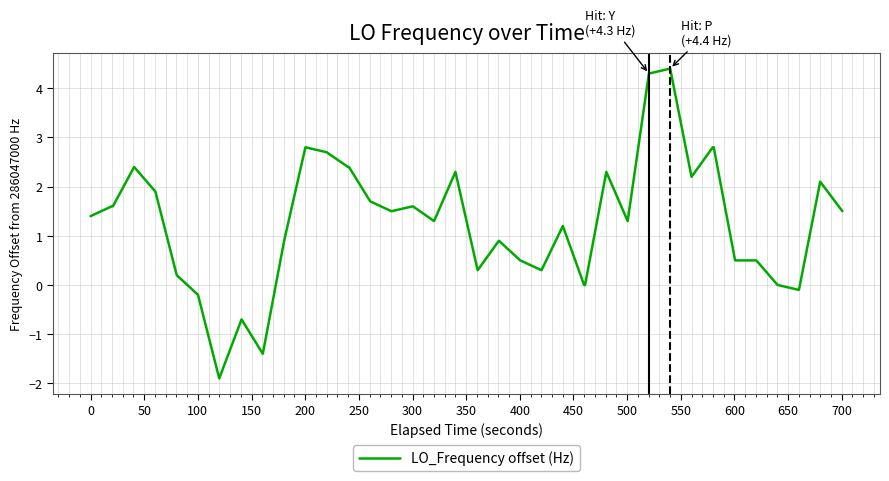

What is the difference between the maximum and minimum values?

6.3